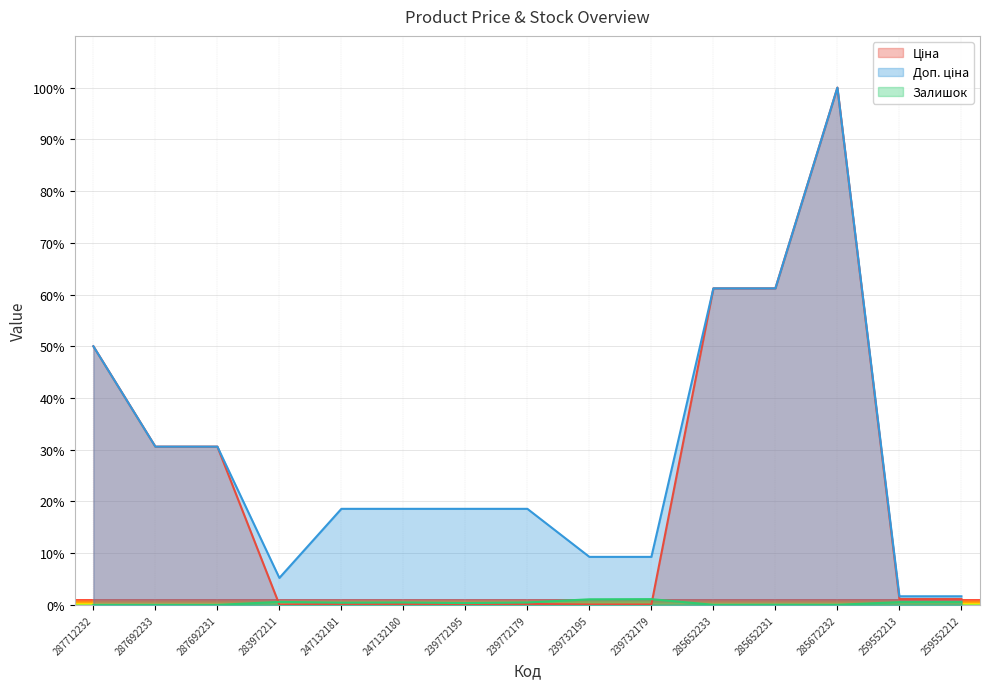

Reading left to right, list all the values displayed in this chart.

Ціна: 287712232=50.0	287692233=30.6	287692231=30.6	283972211=0.1	247132181=0.2	247132180=0.2	239772195=0.2	239772179=0.2	239732195=0.1	239732179=0.1	285652233=61.2	285652231=61.2	285672232=100.0	259552213=1.1	259552212=1.1
Доп. ціна: 287712232=50.0	287692233=30.6	287692231=30.6	283972211=5.2	247132181=18.6	247132180=18.6	239772195=18.6	239772179=18.6	239732195=9.3	239732179=9.3	285652233=61.2	285652231=61.2	285672232=100.0	259552213=1.7	259552212=1.7
Залишок: 287712232=0.0	287692233=0.0	287692231=0.0	283972211=0.6	247132181=0.4	247132180=0.5	239772195=0.4	239772179=0.5	239732195=1.1	239732179=1.1	285652233=0.0	285652231=0.0	285672232=0.0	259552213=0.5	259552212=0.5